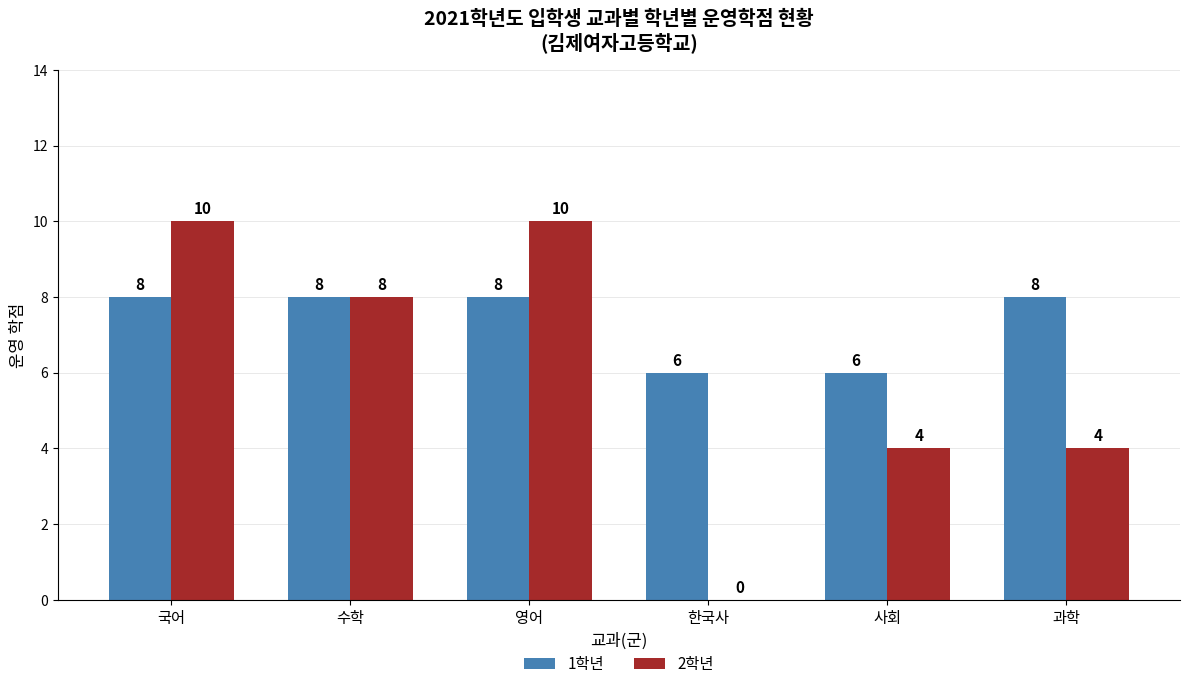

How many positive values does the 2학년 series have?

5